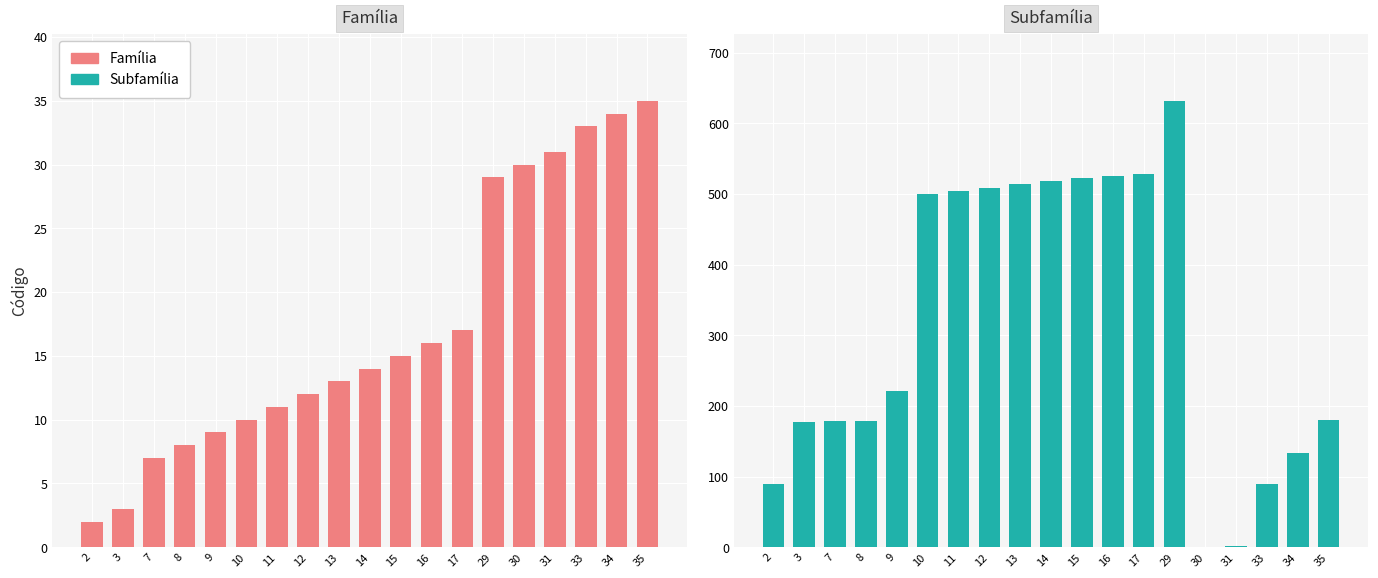

At which category does the chart reach its minimum across all series?

30